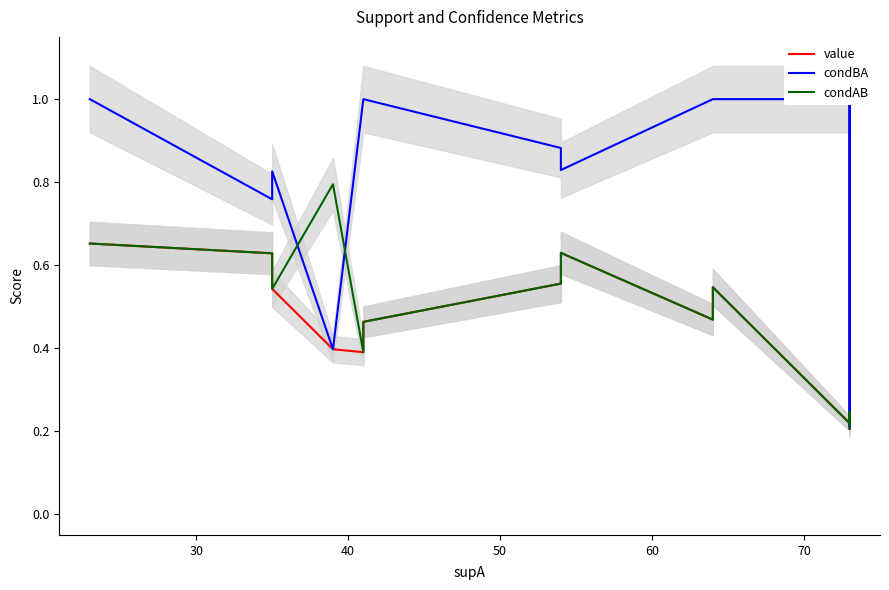

Is it true that condBA equals 1.5 at 80?

False